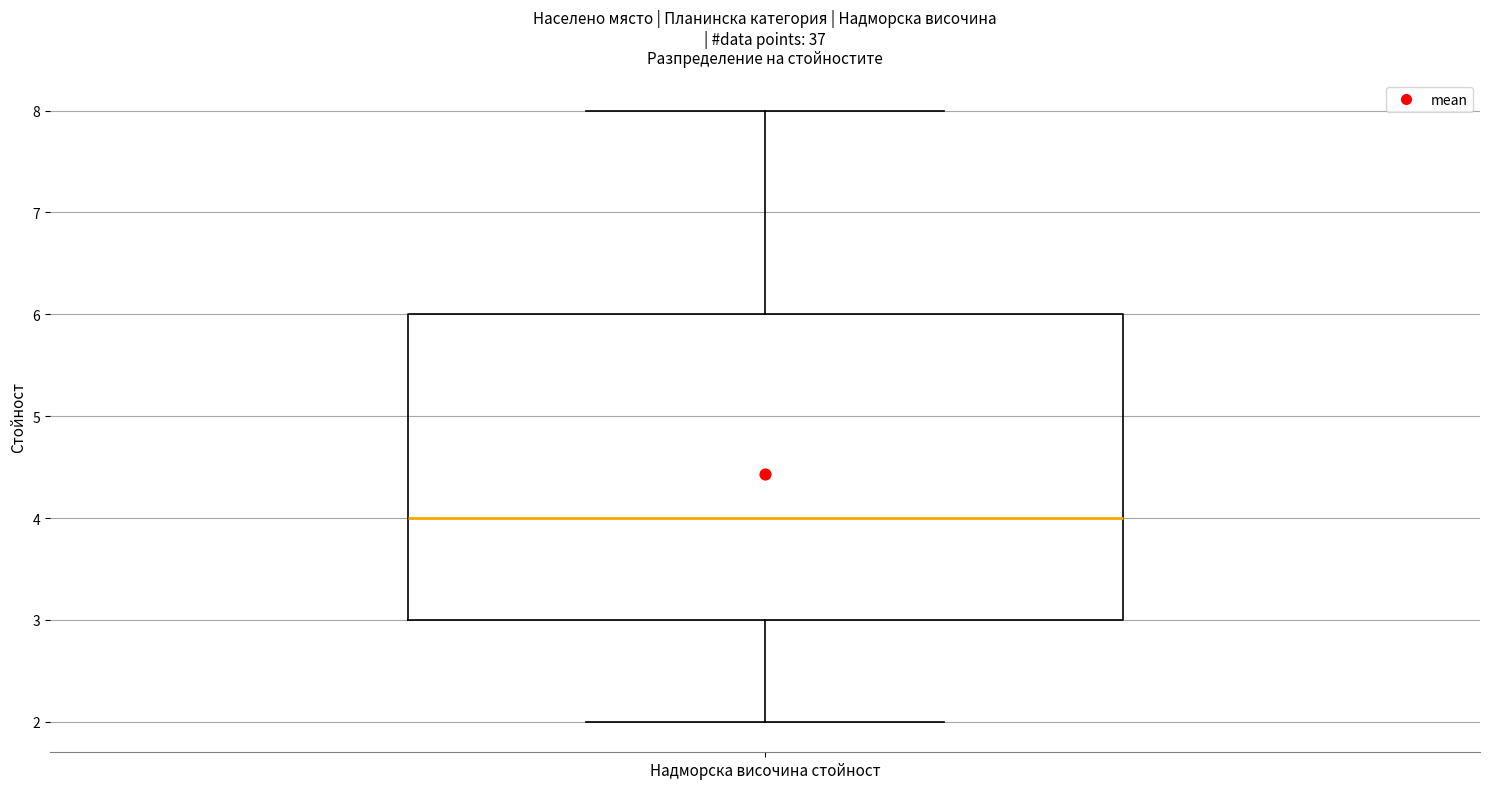

Transcribe this box plot: give where the median line is, the range the box spans, and where the two whiskers end, as read against the y-axis. The values are not printed on the chart, so give them approximately, as read against the axis.

median 4, box 3 to 6, whiskers 2 to 8